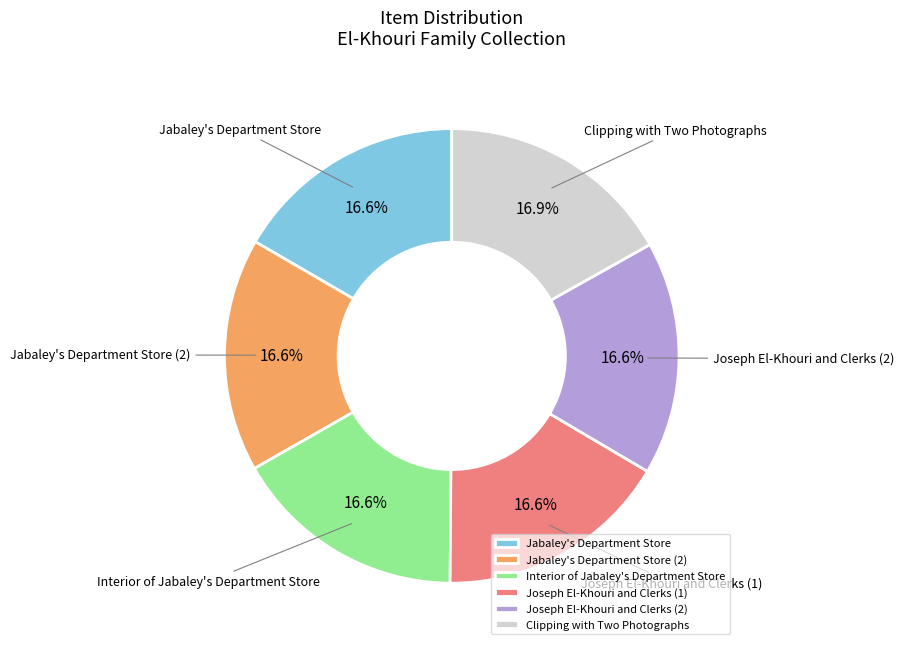

What is the ratio of the value at Jabaley's Department Store (2) to the value at Joseph El-Khouri and Clerks (1)?

1.0